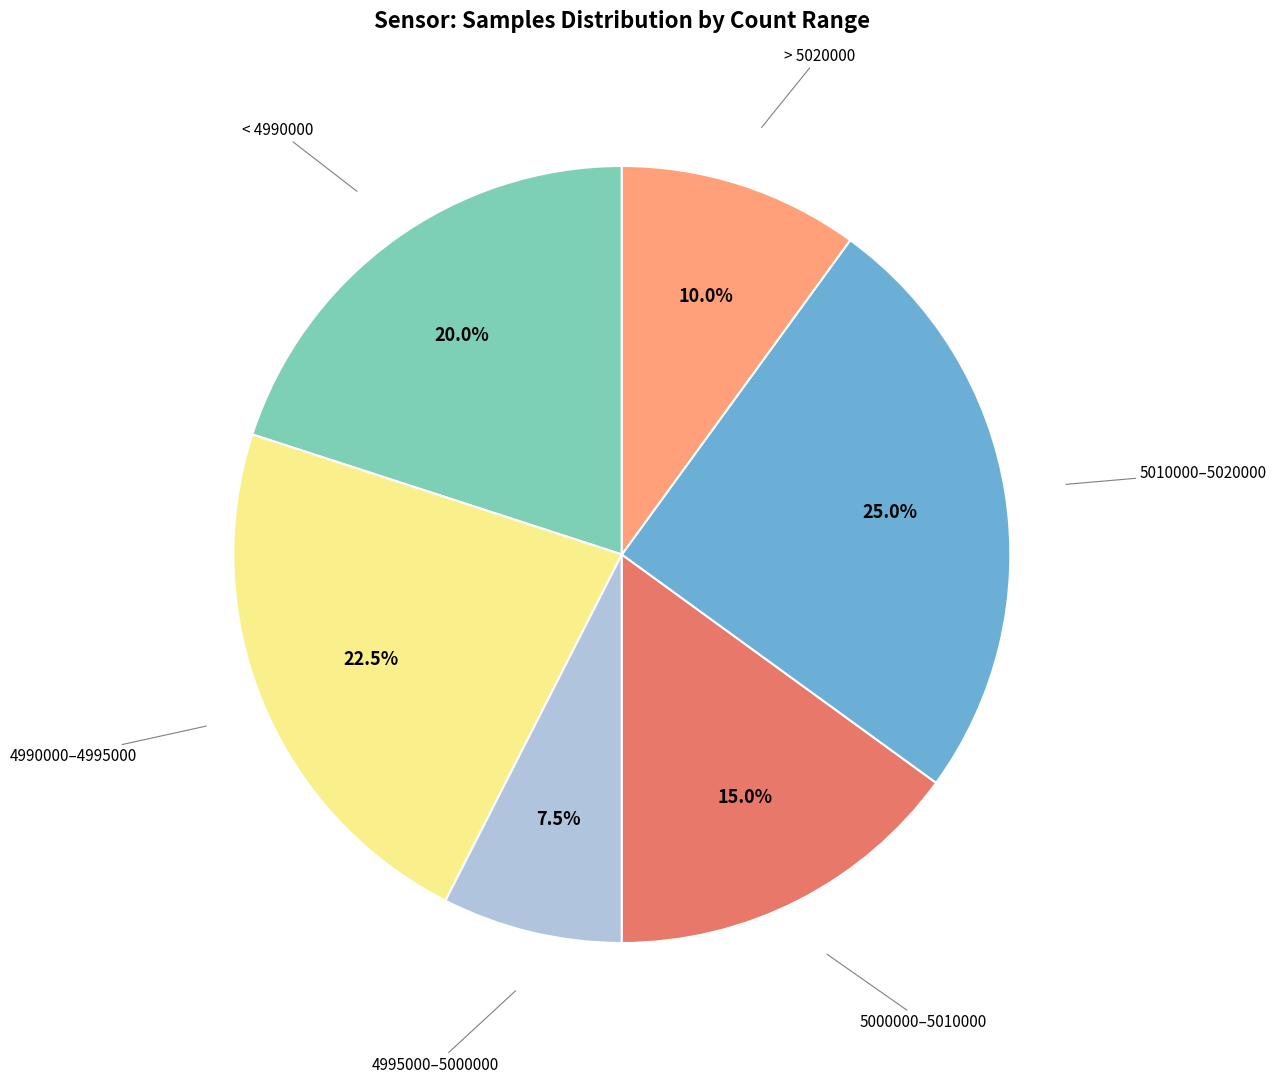

What is the ratio of the value at 4990000–4995000 to the value at < 4990000?

1.1